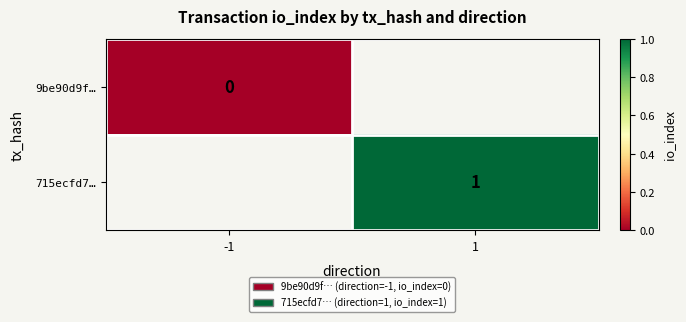

The value of 715ecfd7… at 1 is 0. True or false?

False